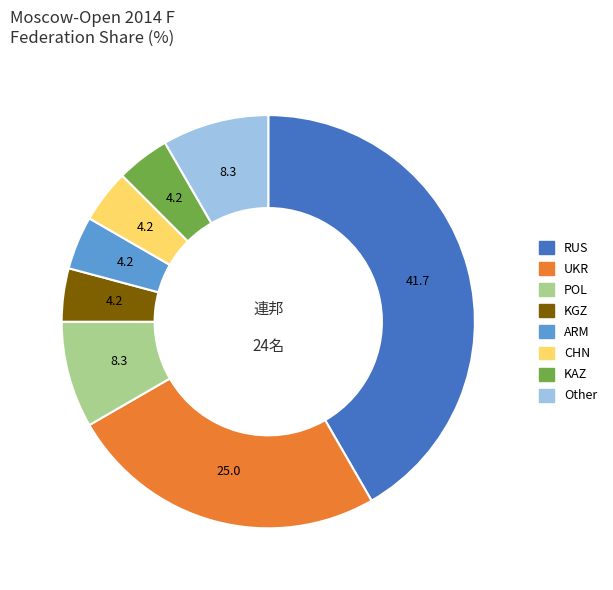

Is there any slice that represents more than half of the pie?

No